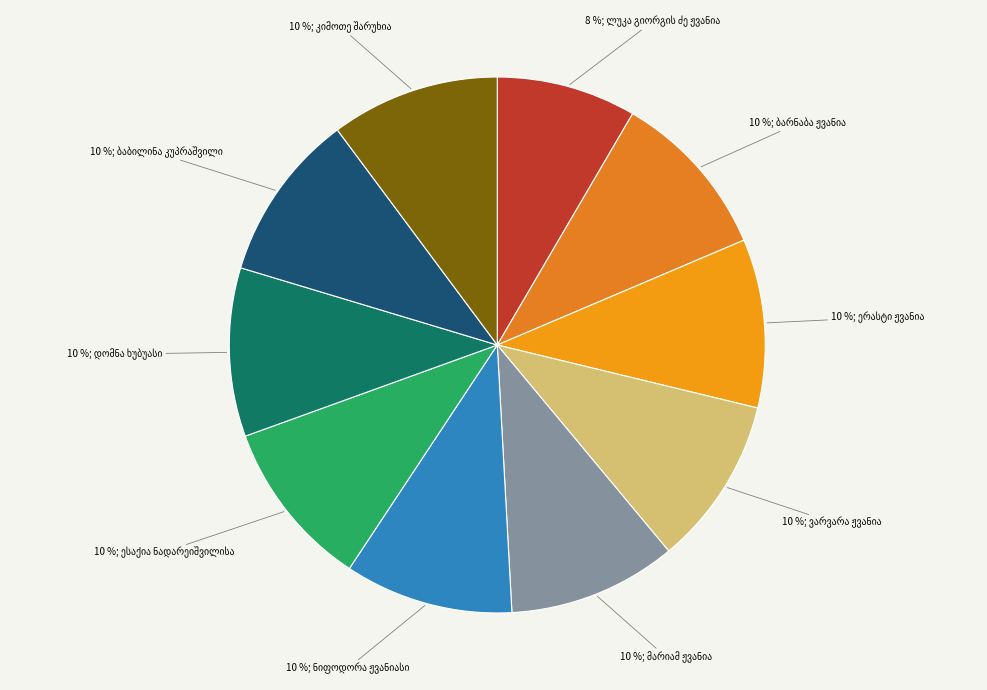

How many slices are in this pie chart?

10